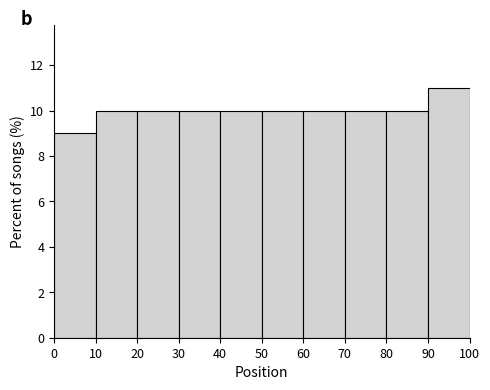

Which range on the x-axis has the tallest bar?

90 to 100